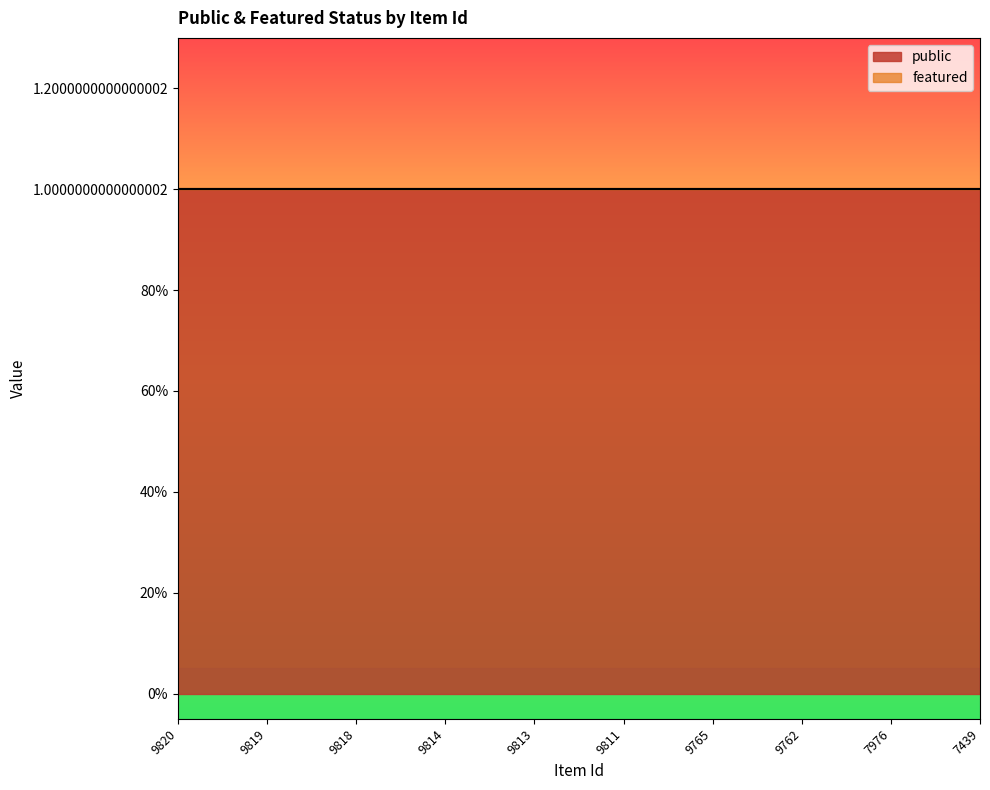

True or false: featured and public cross at least once.

False